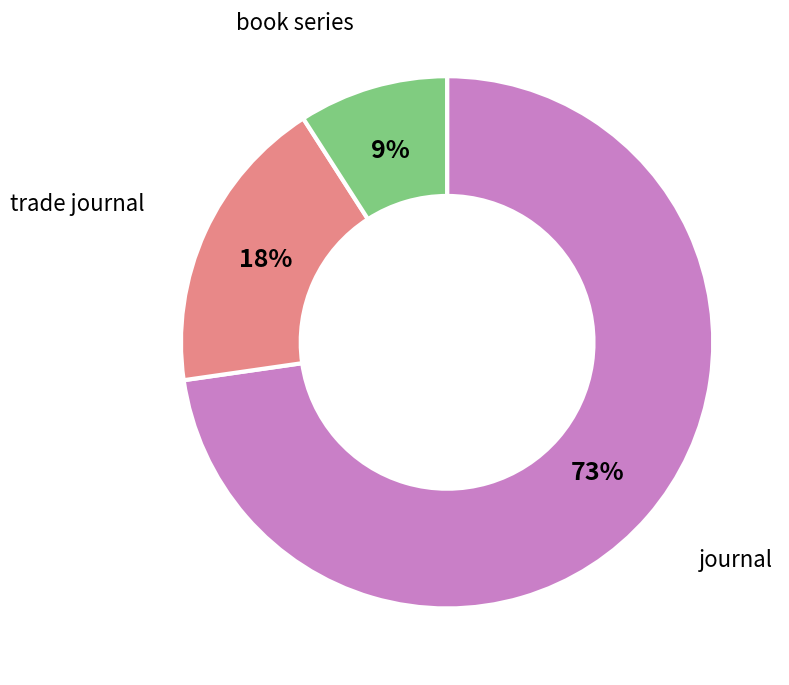

Which slice is the smallest?

book series